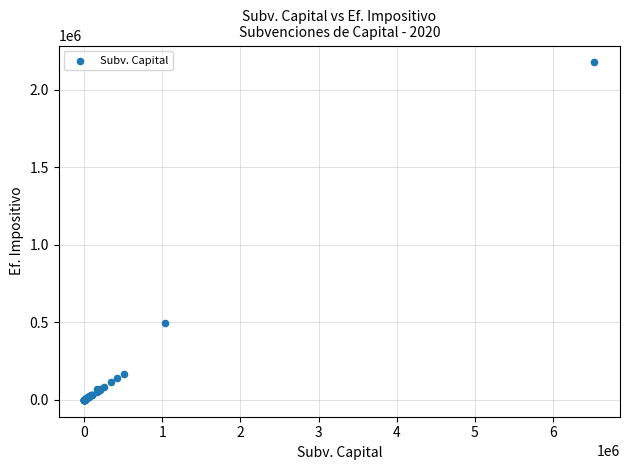

What Y value in the scatter plot is closest to 1088204?

497867.2